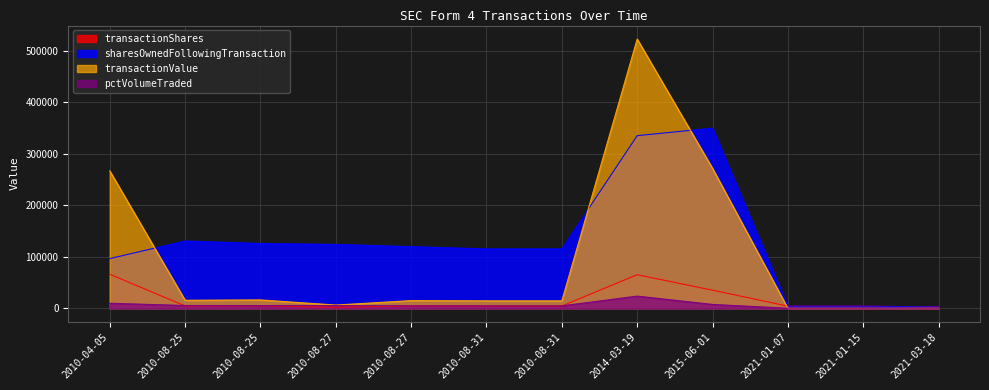

True or false: transactionValue has more than 0 interior local peaks.

True